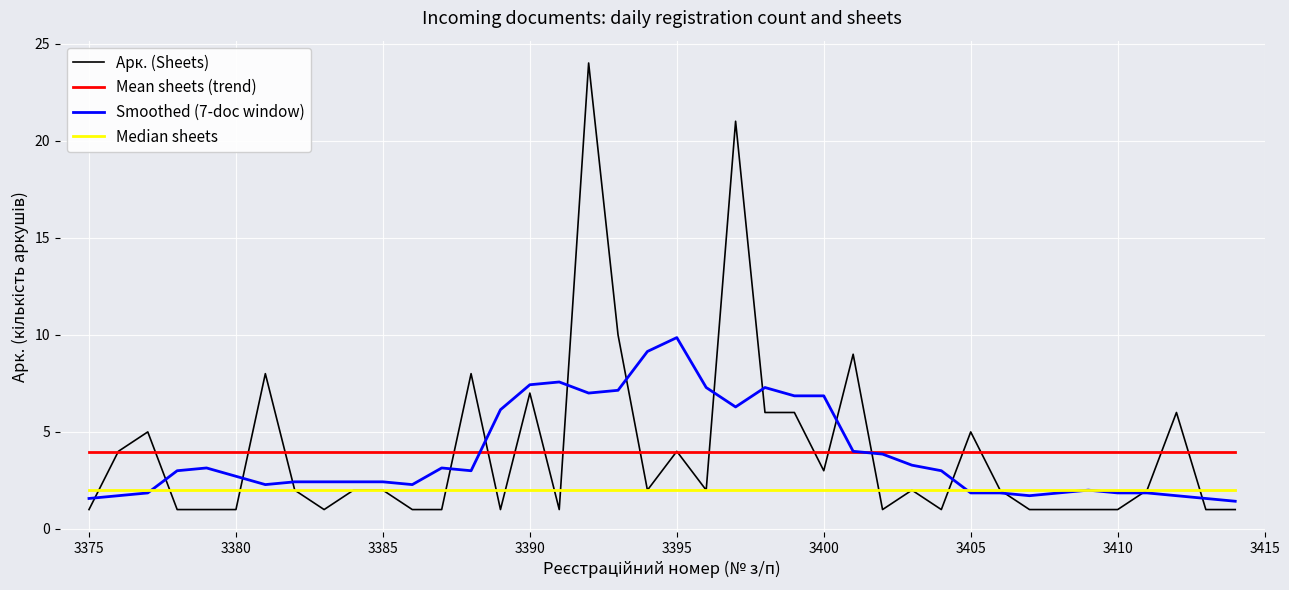

True or false: Documents per day and Sheets (Арк.) per day cross at least once.

False